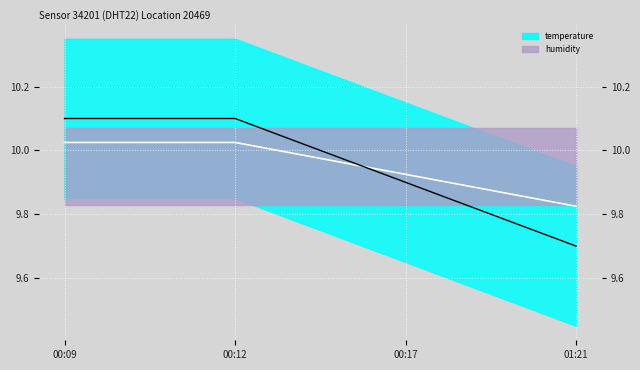

Reading left to right, list all the values displayed in this chart.

mean: 10.0	10.0	9.9	9.8
temperature_raw: 10.1	10.1	9.9	9.7